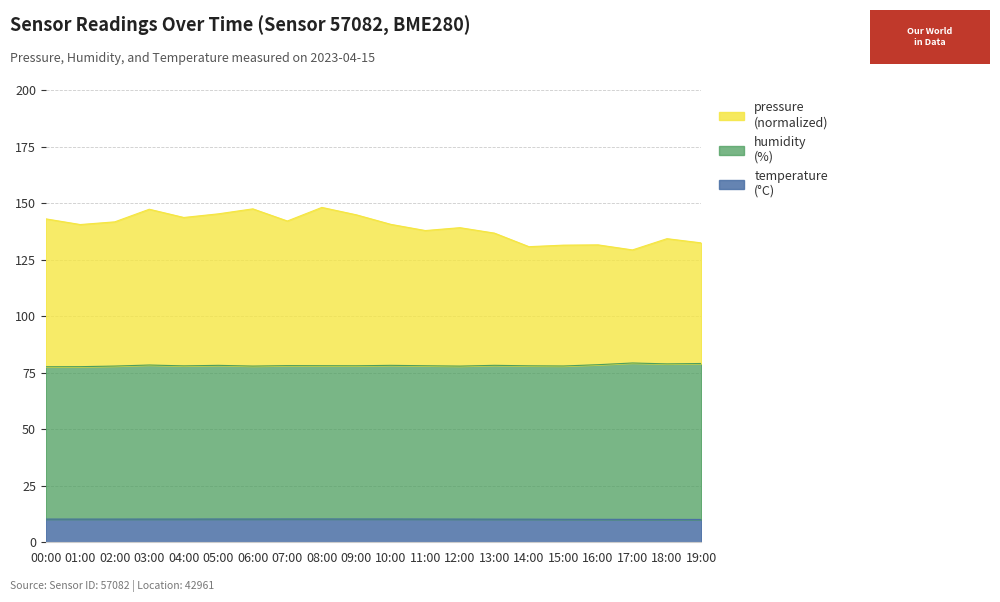

What are all the series names shown in the legend?

pressure, humidity, temperature